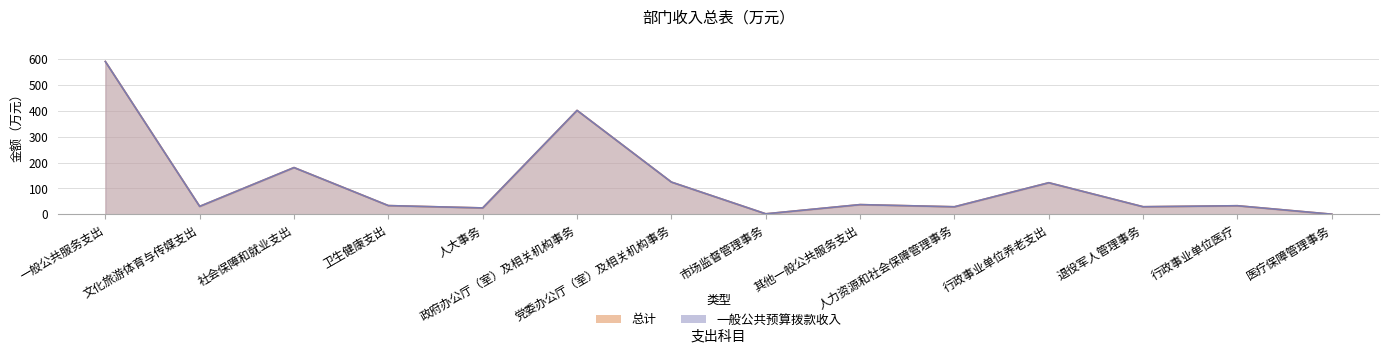

List the labels in order of 总计 value, largest first.

一般公共服务支出, 政府办公厅（室）及相关机构事务, 社会保障和就业支出, 党委办公厅（室）及相关机构事务, 行政事业单位养老支出, 其他一般公共服务支出, 卫生健康支出, 行政事业单位医疗, 文化旅游体育与传媒支出, 退役军人管理事务, 人力资源和社会保障管理事务, 人大事务, 市场监督管理事务, 医疗保障管理事务